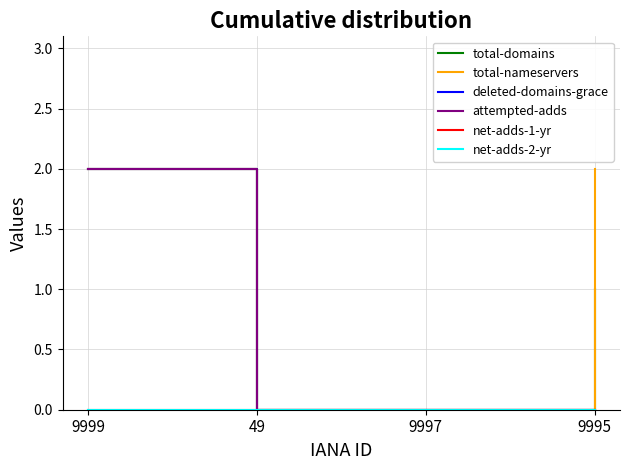

At which label does total-nameservers reach its peak?

9999